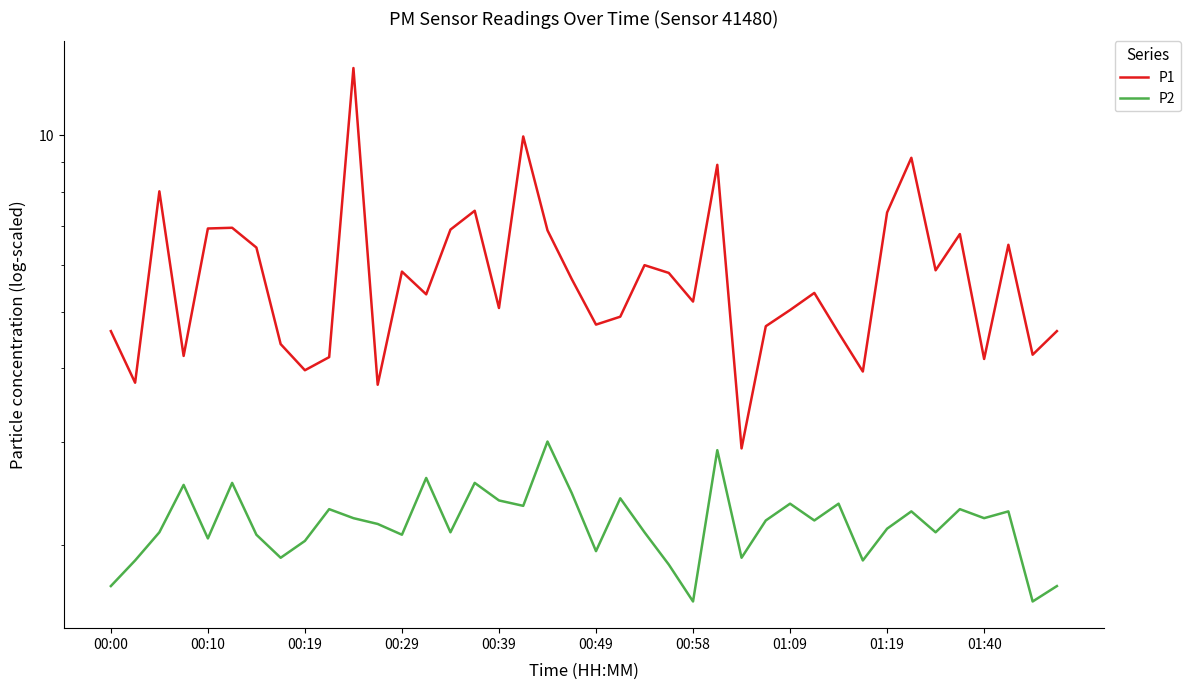

Rank the series by their maximum value, from lowest to highest.

P2, P1